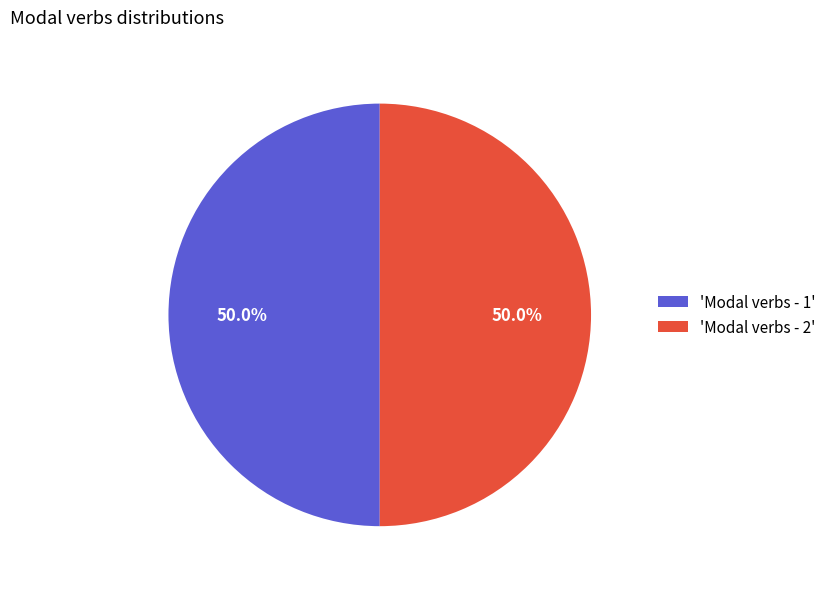

Approximately how many times larger is the value at 'Modal verbs - 2' compared to 'Modal verbs - 1'?

1.0